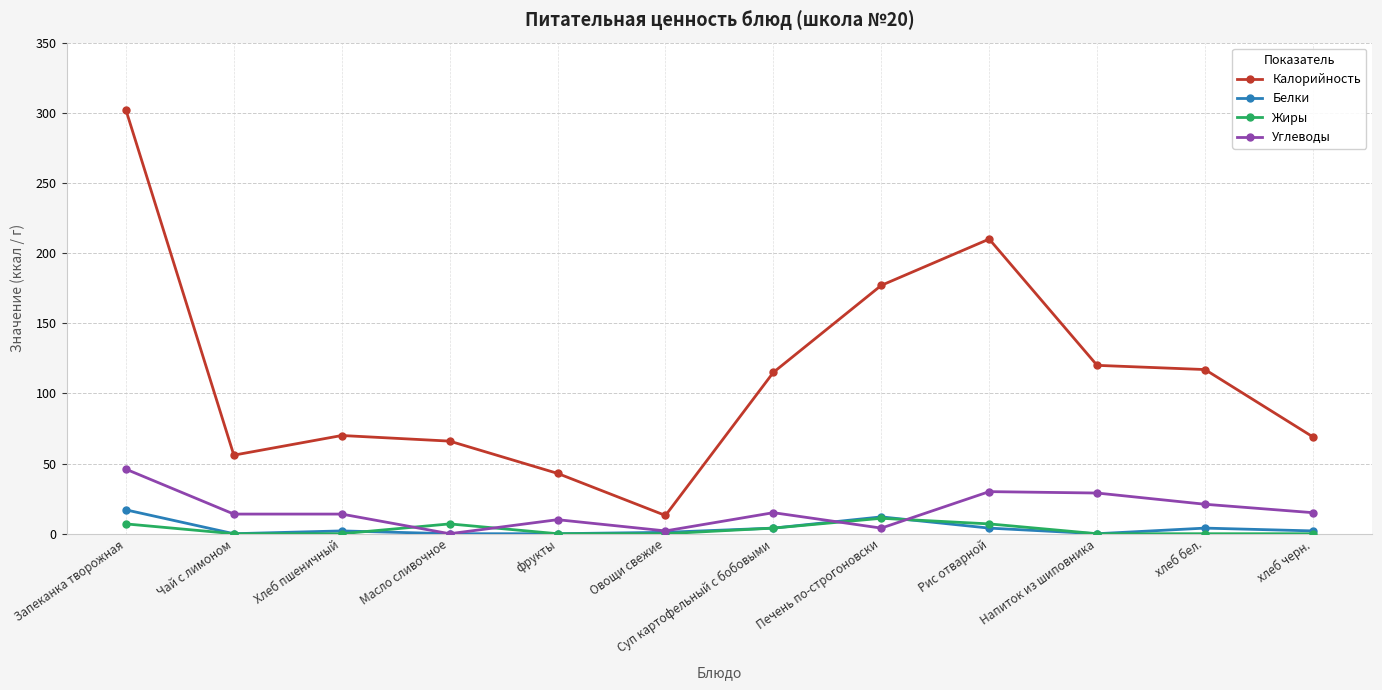

True or false: Калорийность and Углеводы intersect in this chart.

False